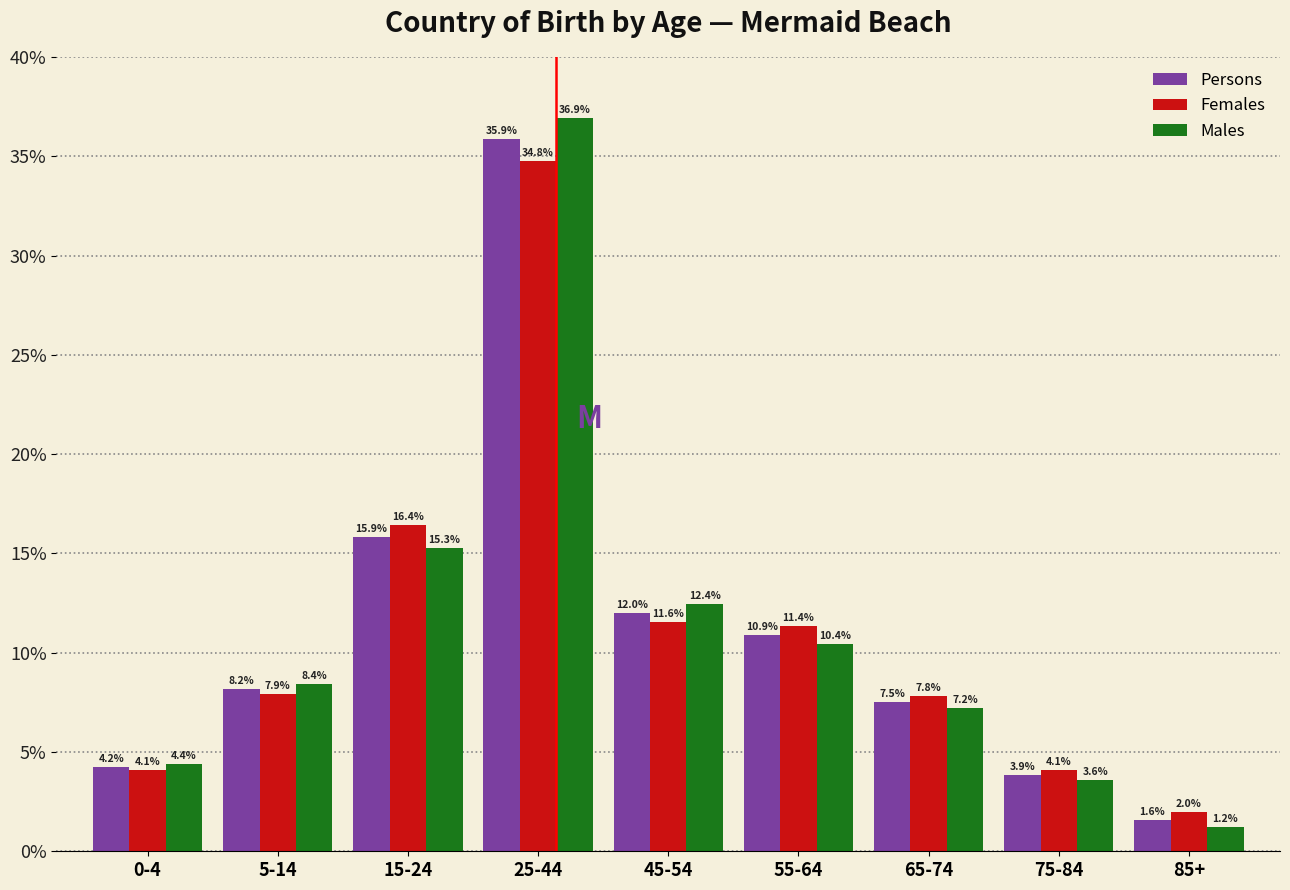

Reading left to right, what are all the values shown in this chart?

Persons: 4.2	8.2	15.9	35.9	12.0	10.9	7.5	3.9	1.6
Females: 4.1	7.9	16.4	34.8	11.6	11.4	7.8	4.1	2.0
Males: 4.4	8.4	15.3	36.9	12.4	10.4	7.2	3.6	1.2